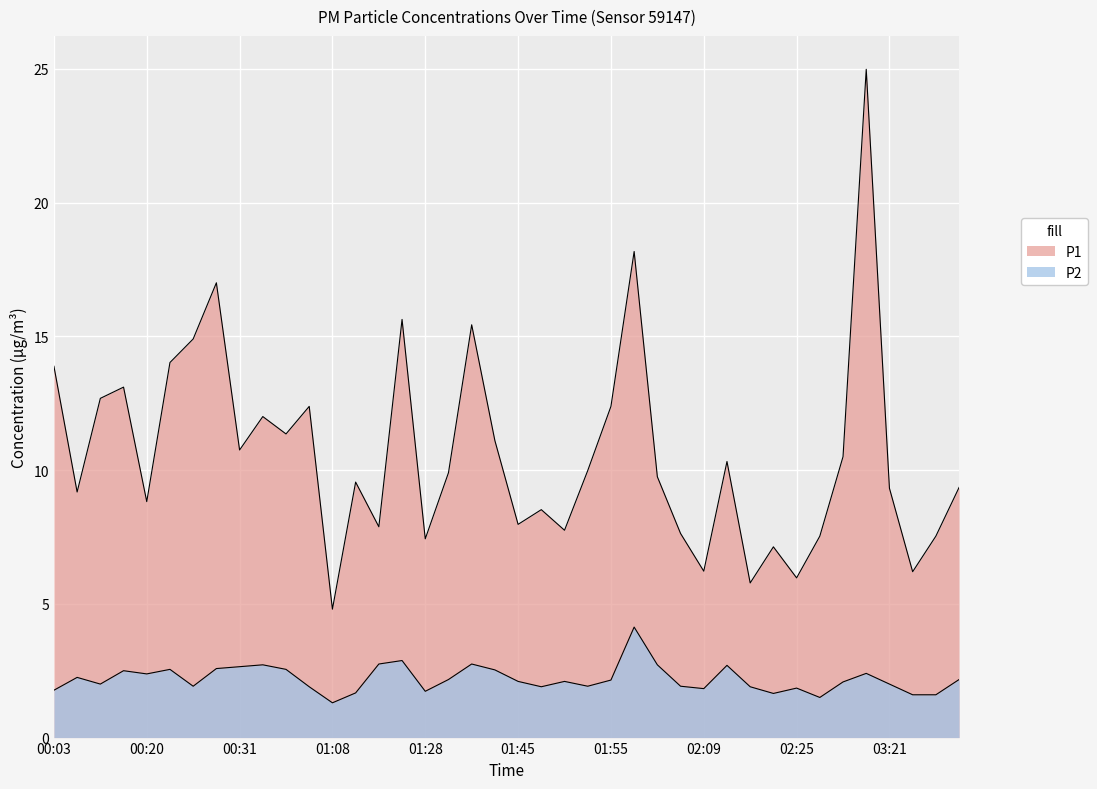

Rank the categories by P2 value from highest to lowest.

01:58, 01:22, 01:19, 01:39, 00:34, 02:01, 02:12, 00:31, 00:29, 00:23, 00:51, 01:42, 00:18, 03:10, 00:20, 00:12, 01:36, 03:51, 01:55, 01:45, 01:50, 02:56, 00:15, 03:21, 00:26, 01:53, 02:06, 00:54, 01:47, 02:17, 02:25, 02:09, 00:03, 01:28, 01:11, 02:22, 03:46, 03:48, 02:39, 01:08